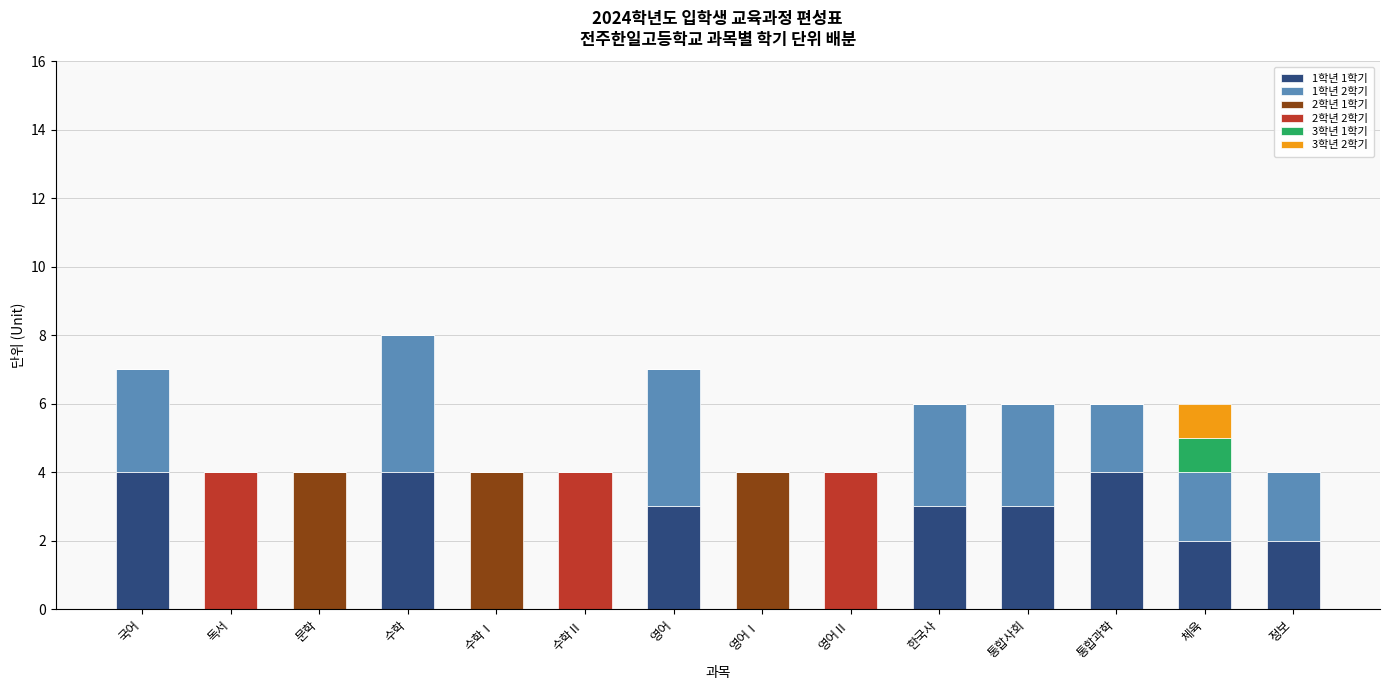

The value of 1학년 1학기 at 수학 is 4. True or false?

True